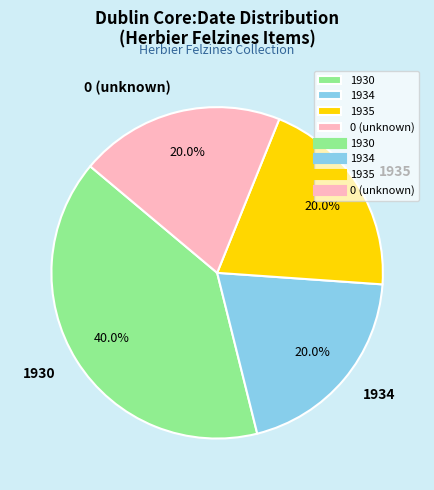

To the nearest percent, what portion does 1935 represent?

20%